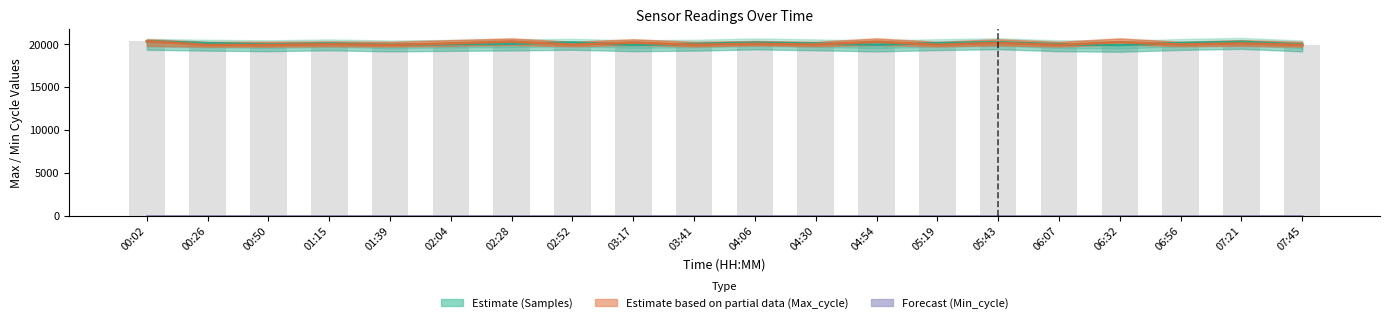

Which category has the lowest value across all series?

06:32